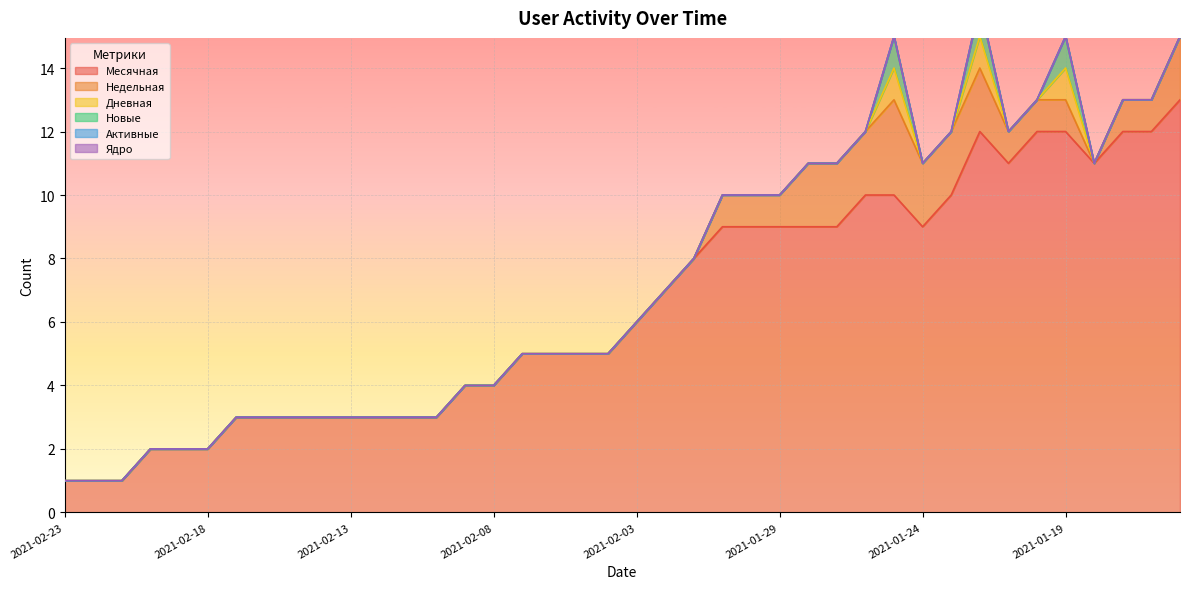

At which category is the sum across all series the highest?

2021-01-22